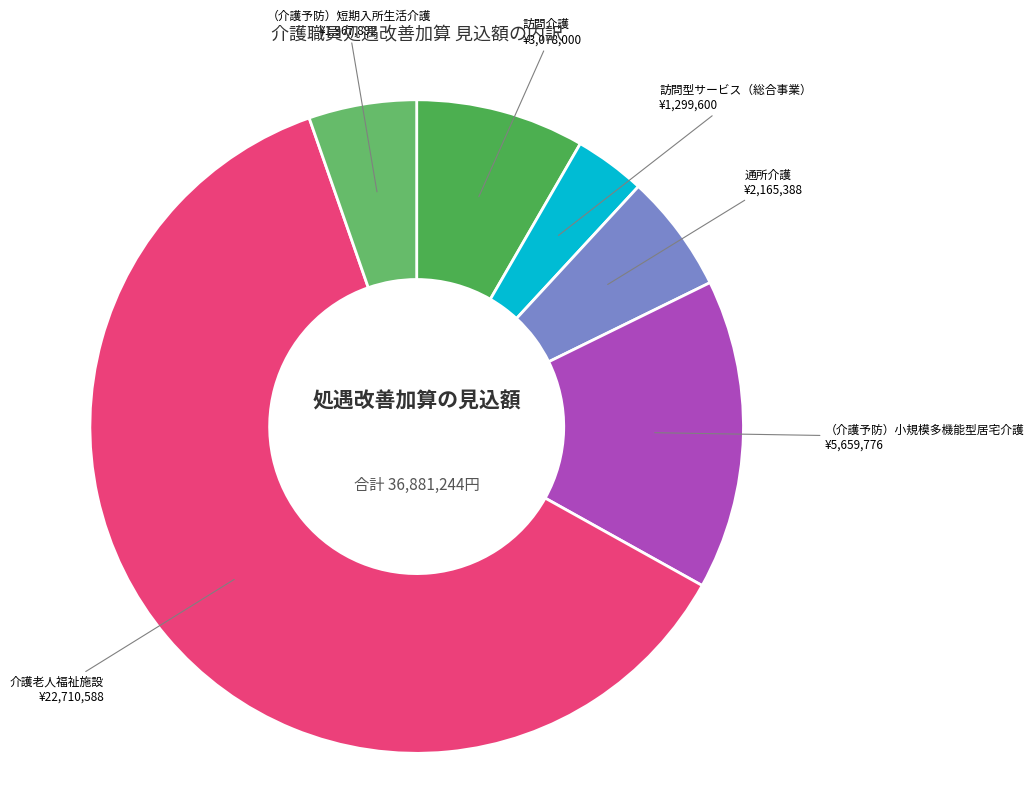

How many segments does this pie chart have?

6